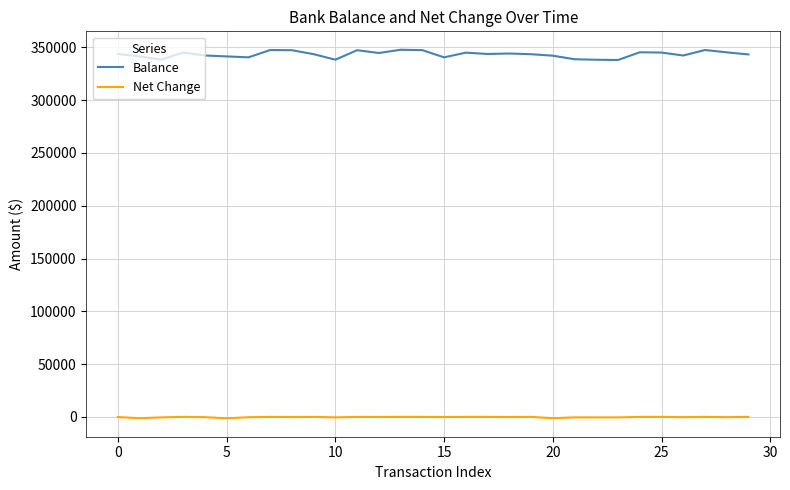

What is the minimum value for Balance?

337974.2